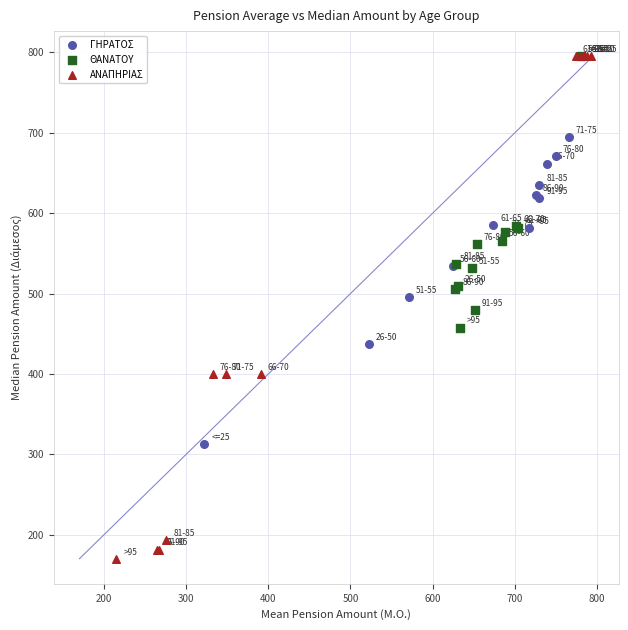

Which series has the widest spread of Y values?

ΑΝΑΠΗΡΙΑΣ